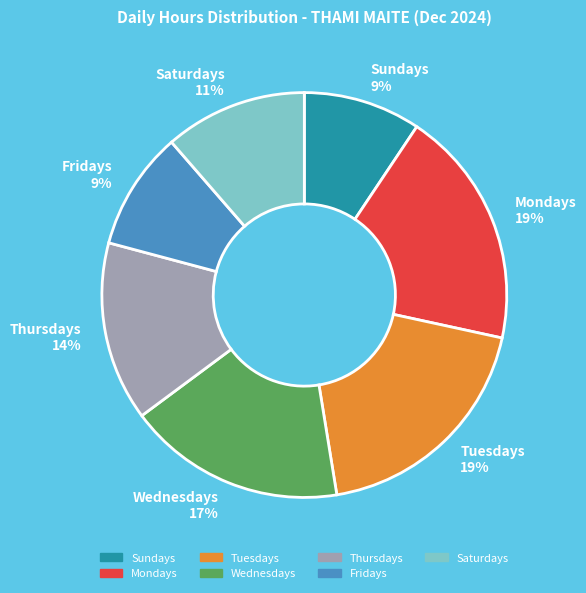

True or false: Saturdays accounts for 11% of the total.

True